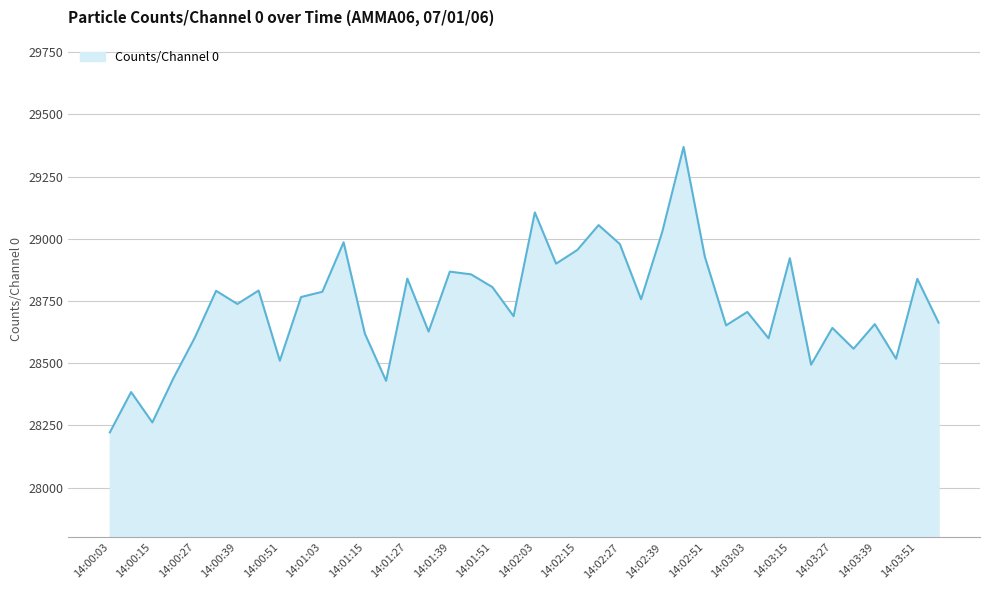

What is the greatest value displayed?

29369